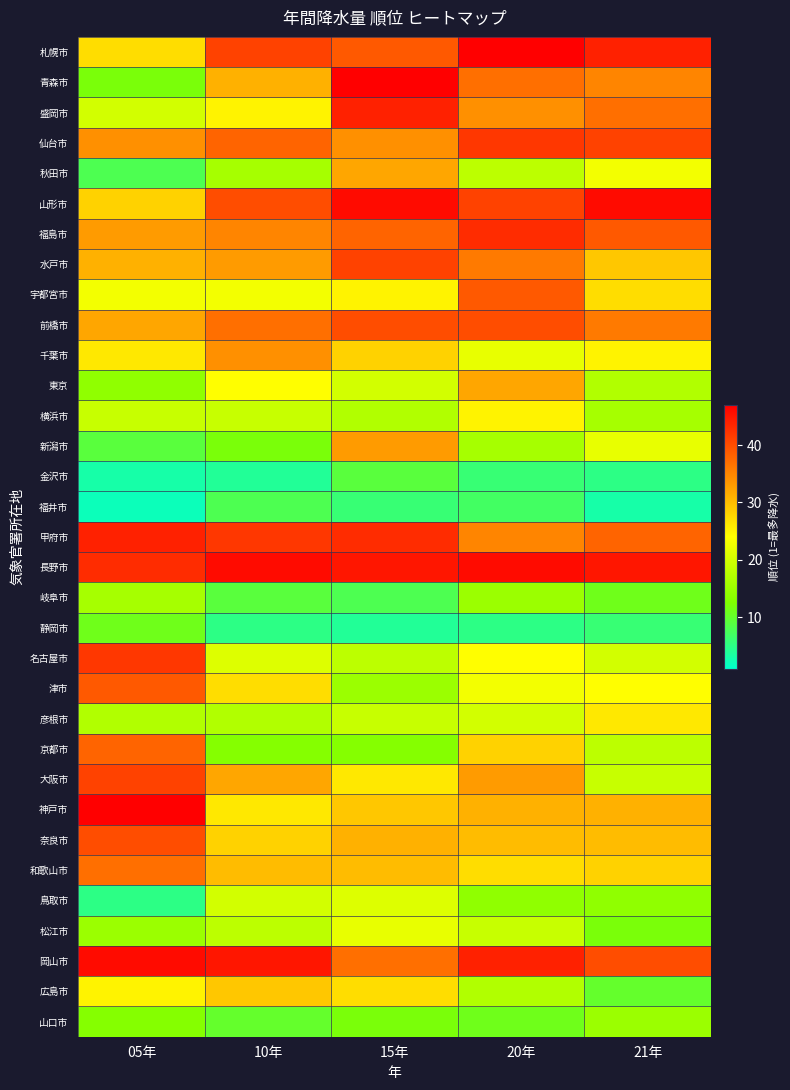

Reading right to left, list all the values displayed in this chart.

札幌市: 21年=44	20年=47	15年=39	10年=41	05年=27
青森市: 21年=35	20年=37	15年=47	10年=31	05年=12
盛岡市: 21年=37	20年=34	15年=44	10年=25	05年=20
仙台市: 21年=41	20年=42	15年=34	10年=38	05年=34
秋田市: 21年=23	20年=18	15年=32	10年=16	05年=8
山形市: 21年=46	20年=41	15年=46	10年=40	05年=28
福島市: 21年=39	20年=43	15年=38	10年=35	05年=33
水戸市: 21年=29	20年=36	15年=41	10年=33	05年=31
宇都宮市: 21年=27	20年=39	15年=25	10年=23	05年=23
前橋市: 21年=36	20年=40	15年=40	10年=37	05年=32
千葉市: 21年=25	20年=22	15年=28	10年=34	05年=26
東京: 21年=17	20年=32	15年=20	10年=24	05年=14
横浜市: 21年=16	20年=25	15年=17	10年=19	05年=19
新潟市: 21年=22	20年=16	15年=33	10年=12	05年=9
金沢市: 21年=5	20年=6	15年=9	10年=4	05年=3
福井市: 21年=3	20年=7	15年=6	10年=8	05年=2
甲府市: 21年=38	20年=35	15年=43	10年=42	05年=44
長野市: 21年=45	20年=46	15年=45	10年=46	05年=43
岐阜市: 21年=11	20年=15	15年=8	10年=9	05年=16
静岡市: 21年=6	20年=5	15年=4	10年=5	05年=11
名古屋市: 21年=20	20年=24	15年=18	10年=21	05年=42
津市: 21年=24	20年=23	15年=15	10年=27	05年=39
彦根市: 21年=26	20年=20	15年=19	10年=17	05年=17
京都市: 21年=18	20年=28	15年=13	10年=13	05年=38
大阪市: 21年=19	20年=33	15年=26	10年=32	05年=41
神戸市: 21年=31	20年=31	15年=29	10年=26	05年=47
奈良市: 21年=30	20年=30	15年=31	10年=28	05年=40
和歌山市: 21年=28	20年=27	15年=30	10年=30	05年=37
鳥取市: 21年=14	20年=14	15年=21	10年=20	05年=5
松江市: 21年=12	20年=19	15年=22	10年=18	05年=15
岡山市: 21年=40	20年=44	15年=37	10年=45	05年=46
広島市: 21年=10	20年=17	15年=27	10年=29	05年=25
山口市: 21年=15	20年=11	15年=12	10年=10	05年=13